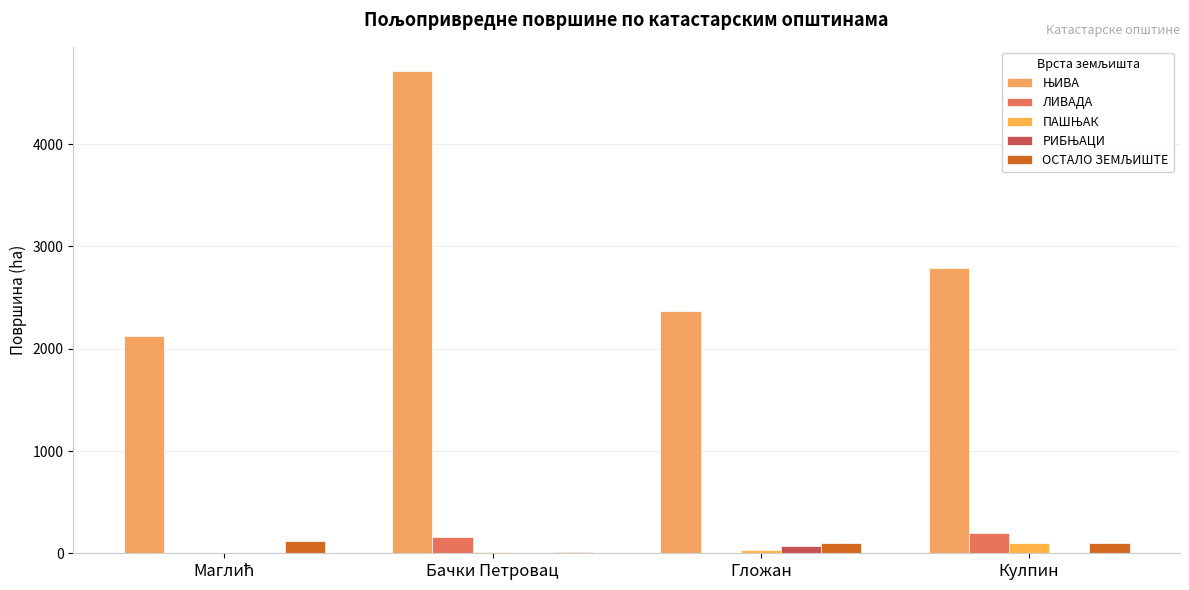

The РИБЊАЦИ series shows 2.1 at Кулпин. True or false?

True